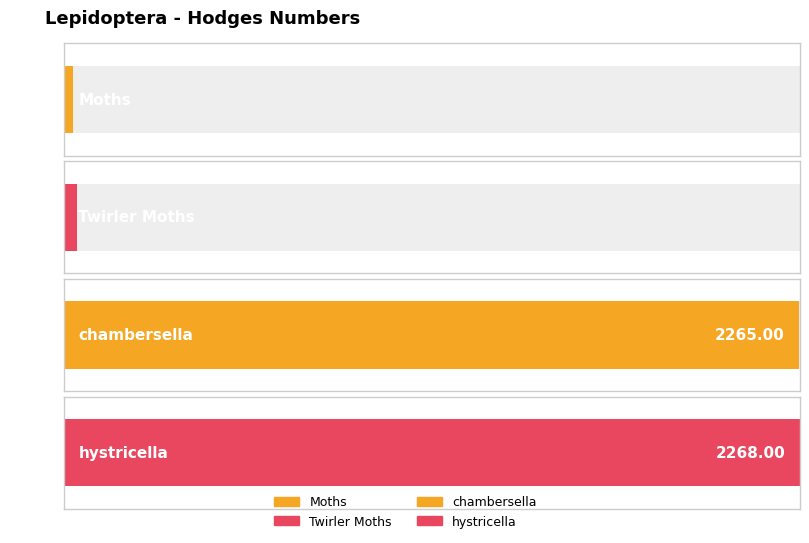

What is the difference between the maximum and minimum values?

2239.0